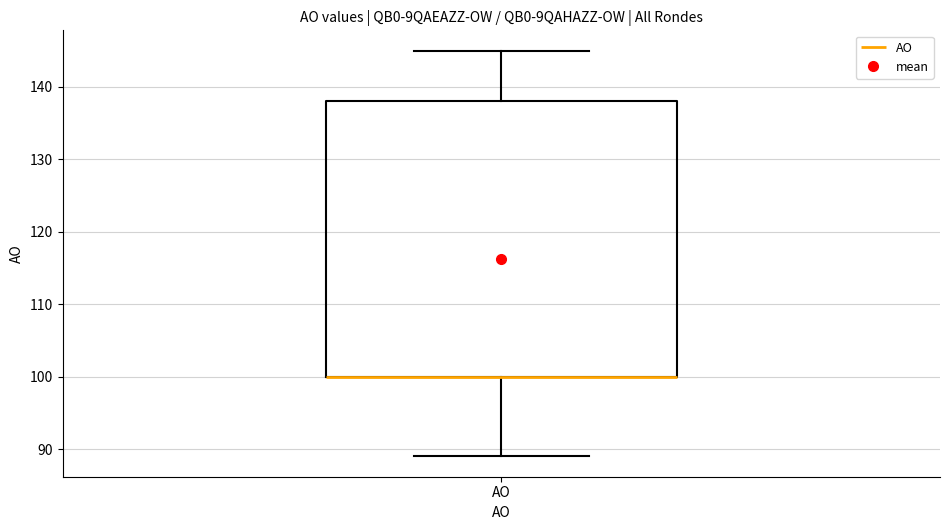

Read this box plot against the y-axis: the position of the median line, the range covered by the box, and the ends of both whiskers. The values are not printed on the chart, so give them approximately, as read against the axis.

median 100 (drawn on the box's lower edge), box 100 to 138, whiskers 89 to 145